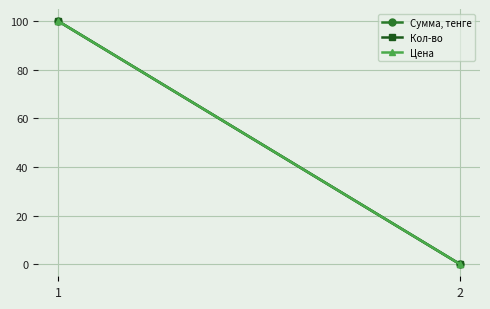

How many values in the Цена series are below 100?

1